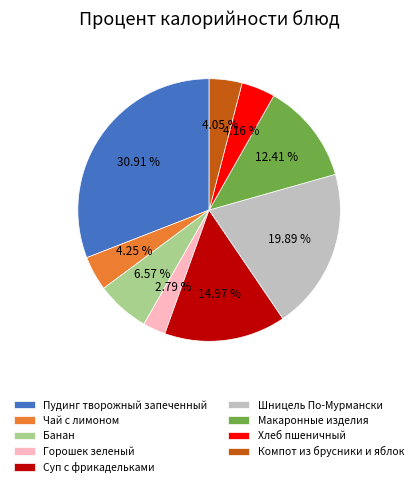

What portion of the pie excludes Пудинг творожный запеченный?

69.1%